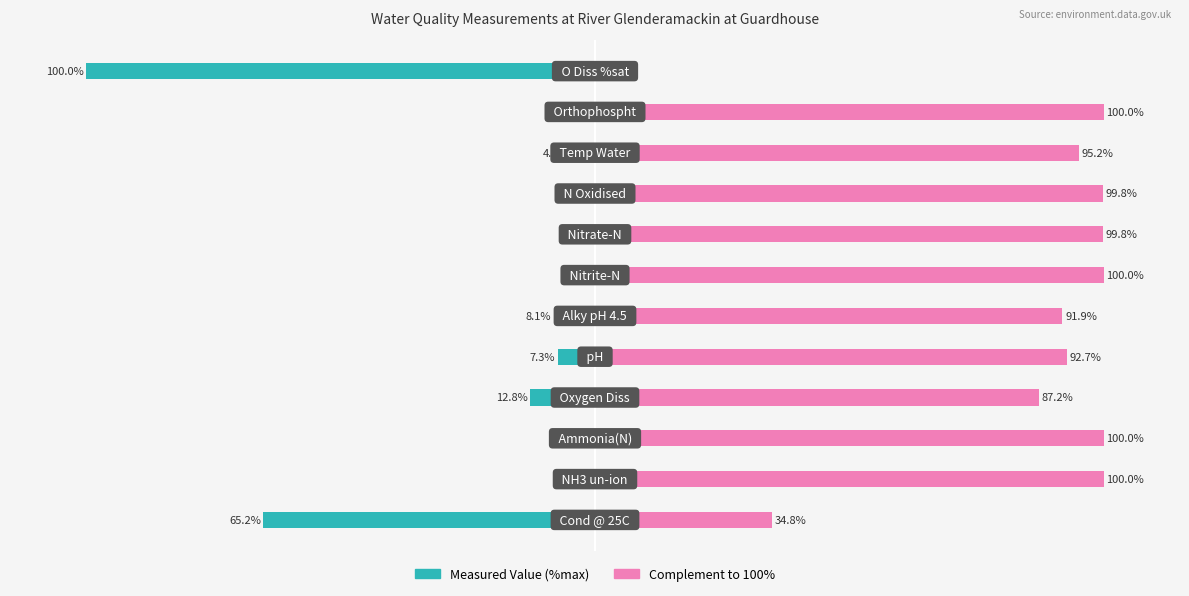

At 9, list the series in order from largest to smallest.

Complement to 100%, Measured Value (%max)